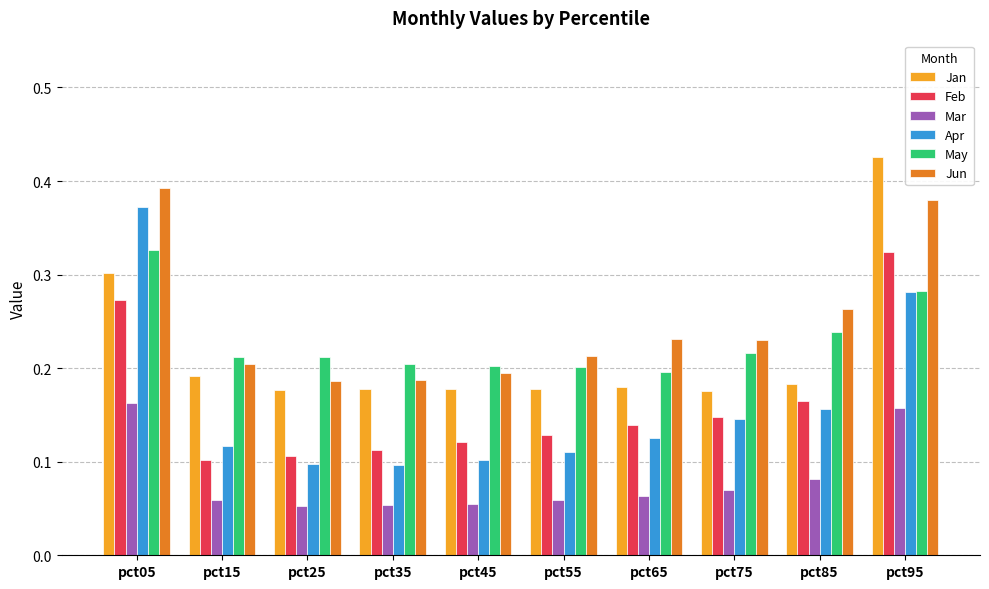

The May series shows 0.2 at pct65. True or false?

True